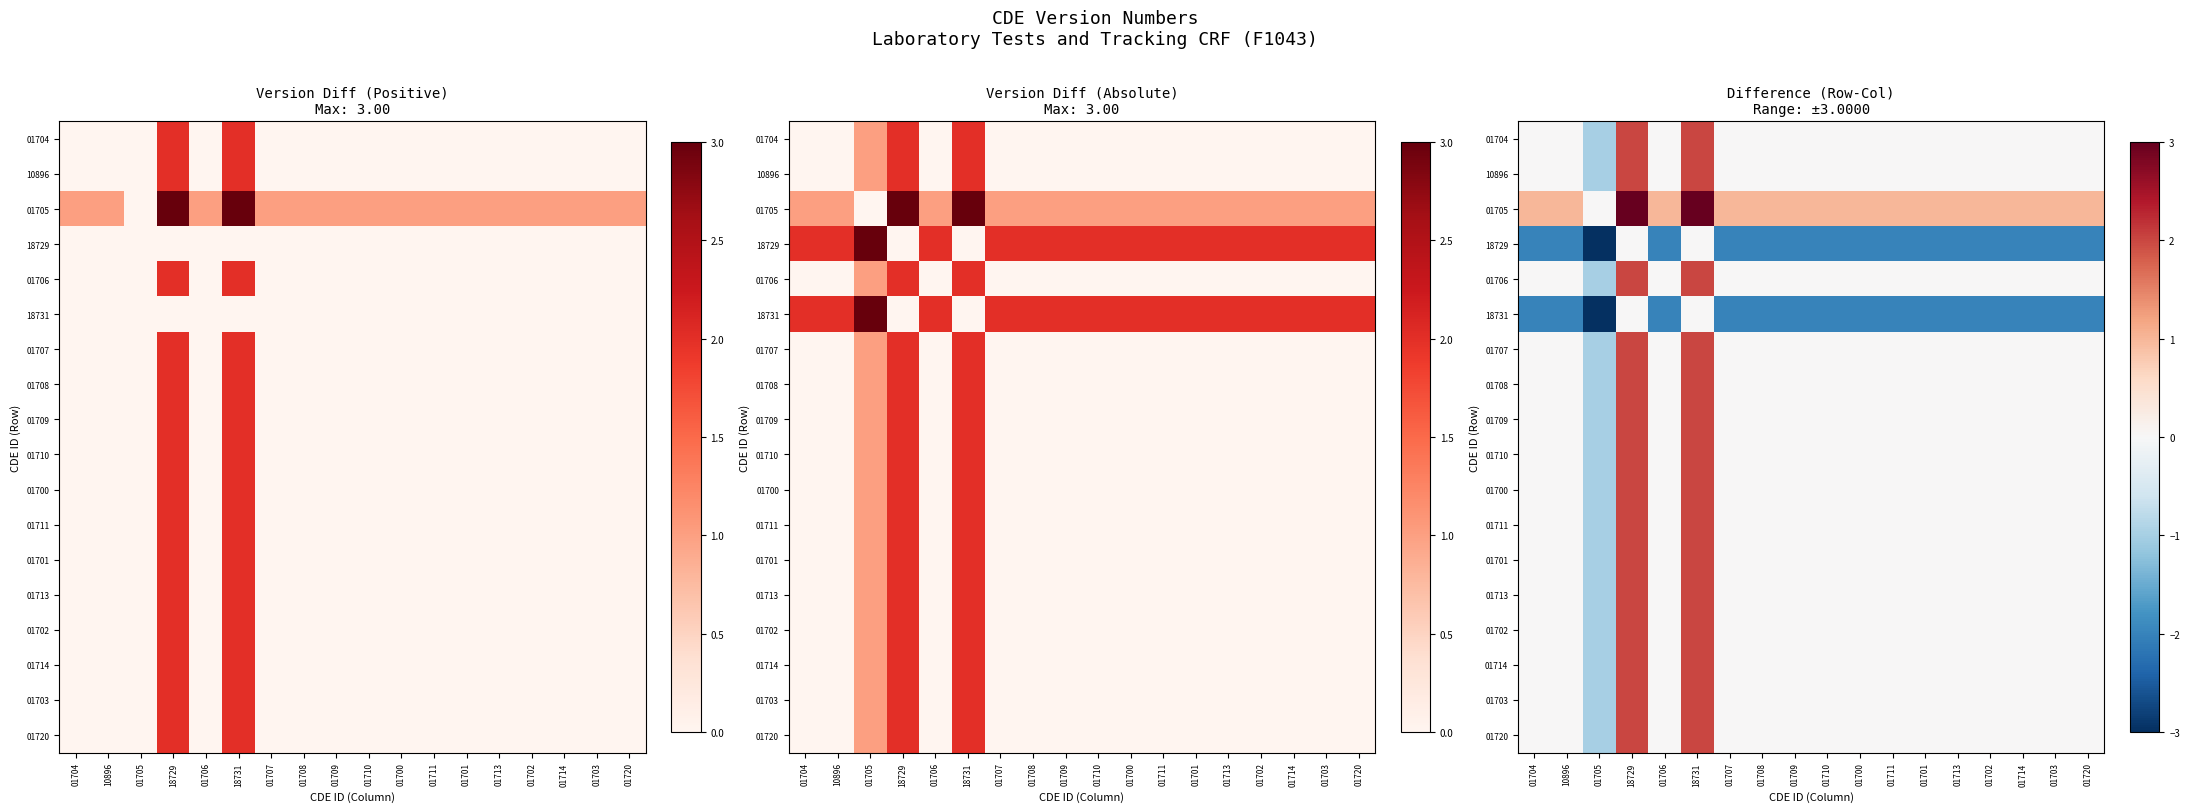

Is it true that 01703 equals 2 at 01711?

False